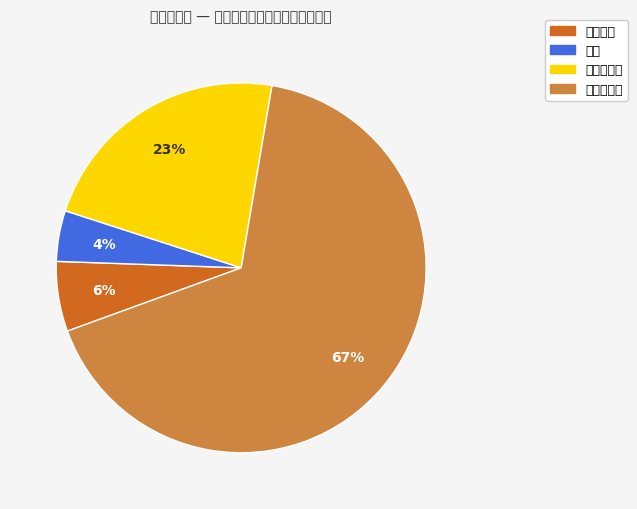

True or false: 未分配收益 accounts for 60% of the total.

False